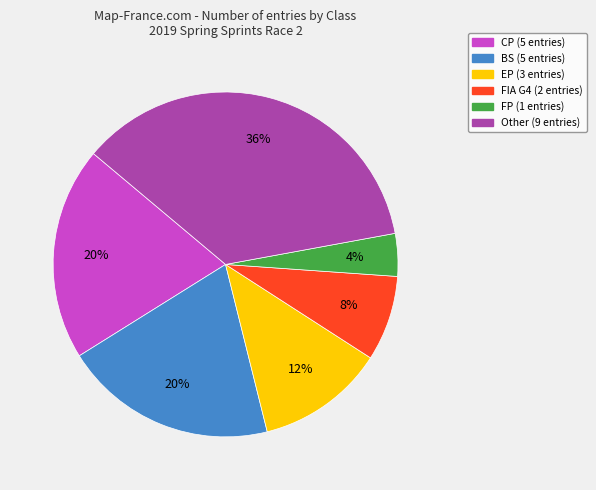

How many segments does this pie chart have?

6